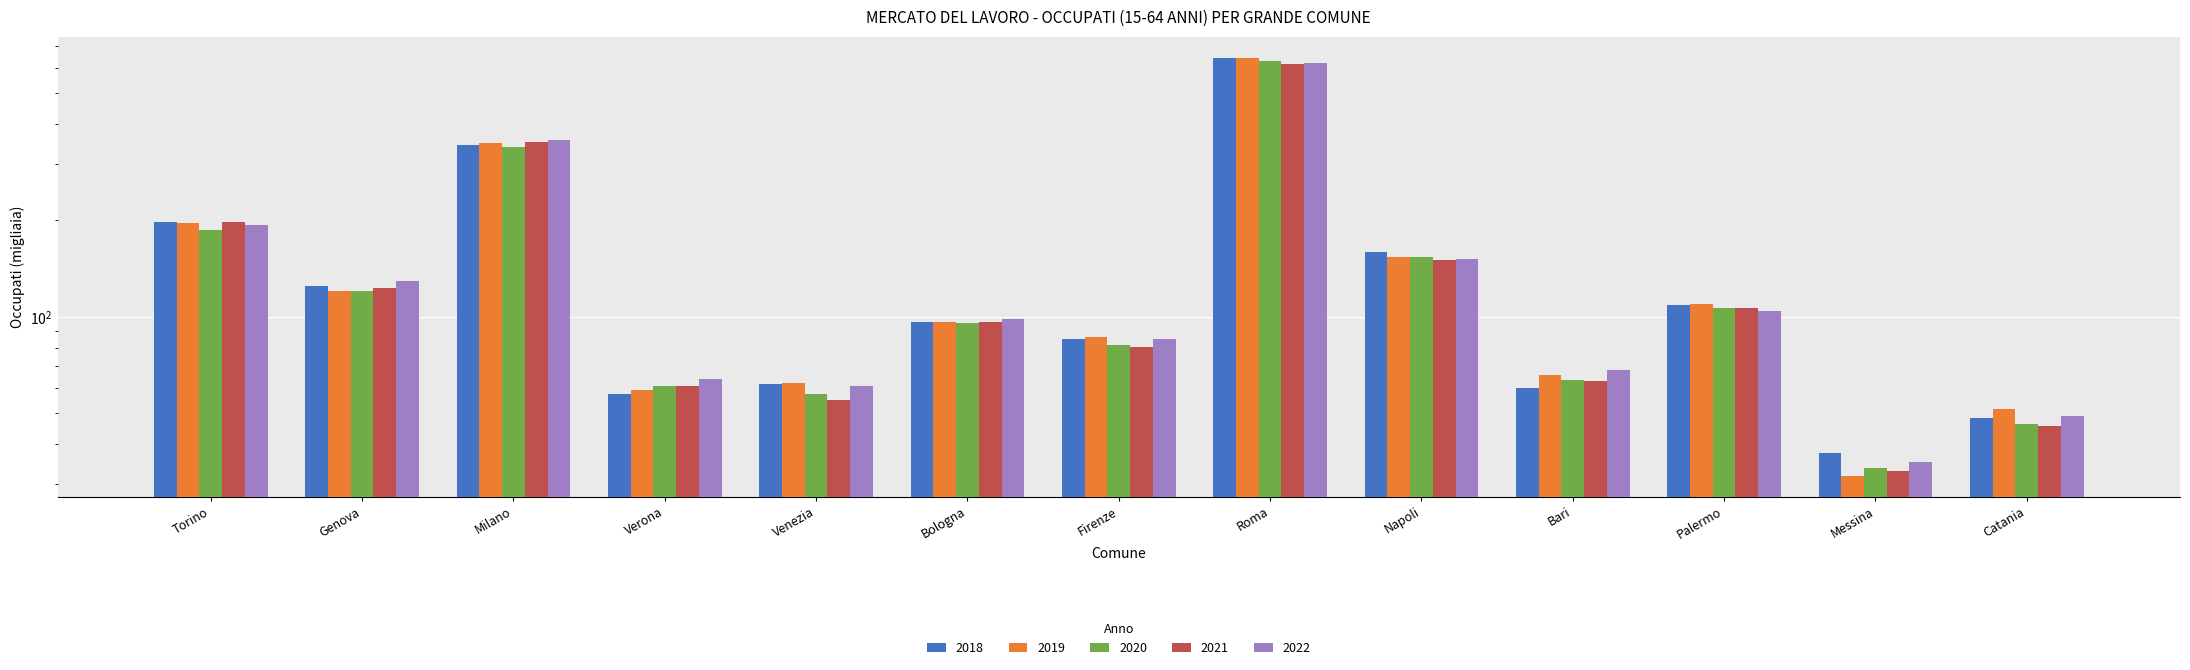

At how many categories does at least one series exceed 527?

1